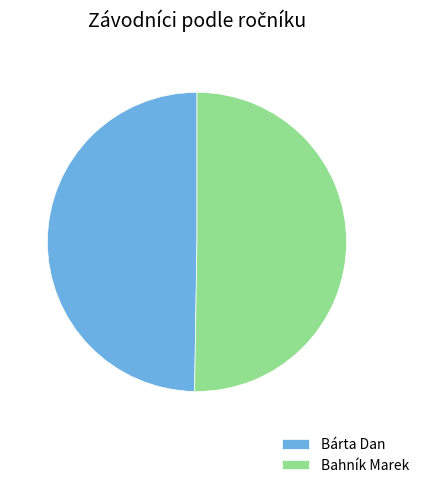

Combined, do Bárta Dan and Bahník Marek account for over 50%?

Yes